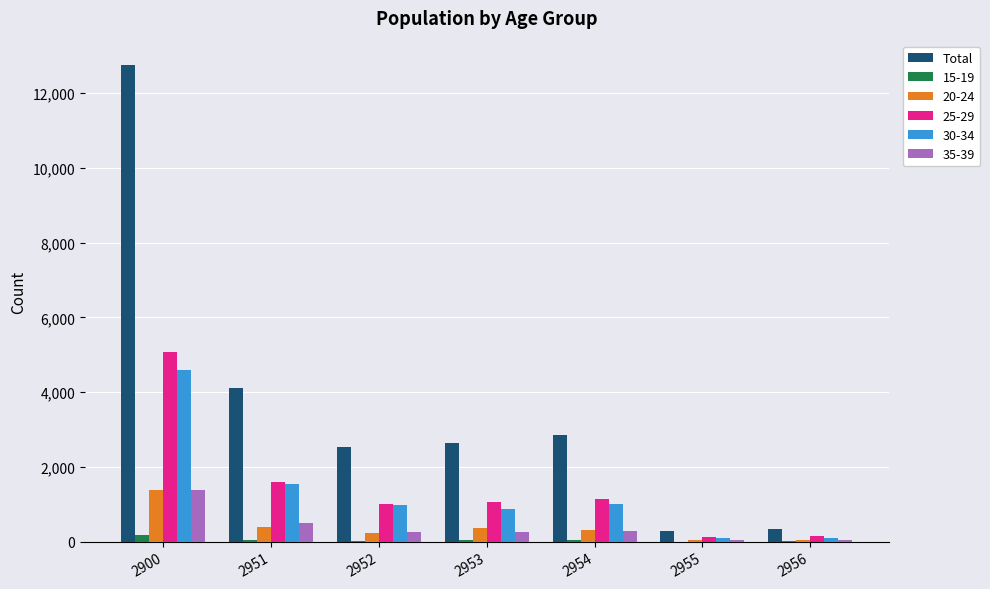

Which series has the largest total across all categories?

Total